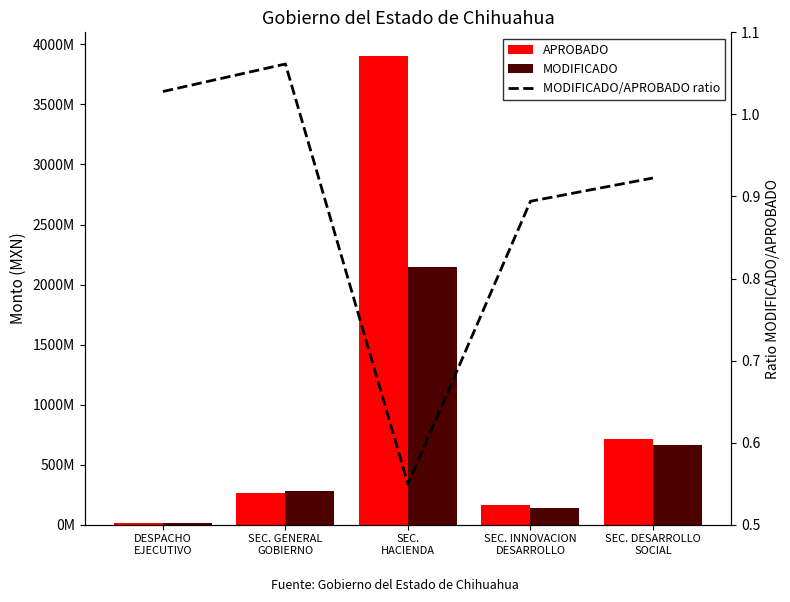

Which category has the lowest value across all series?

SEC.
HACIENDA